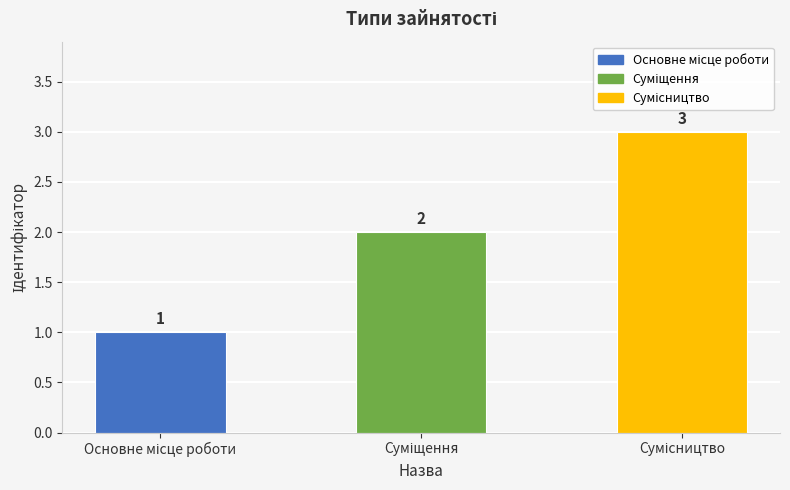

What is the sum of all values?

6